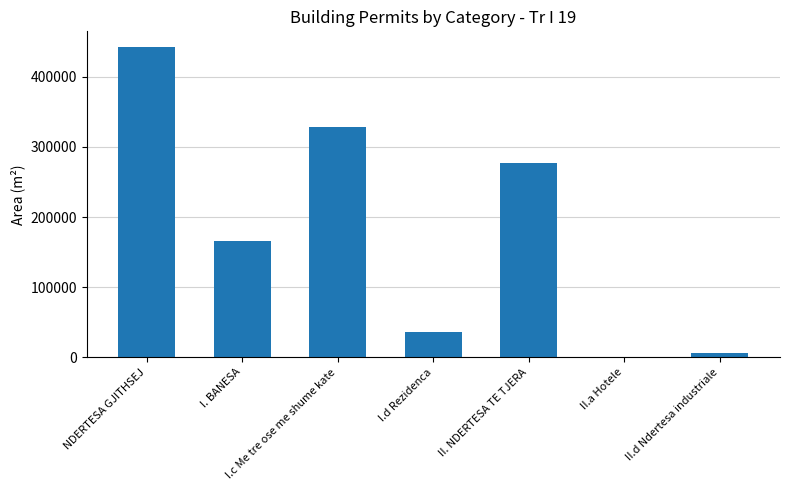

Between I.d Rezidenca and I. BANESA, which is larger?

I. BANESA